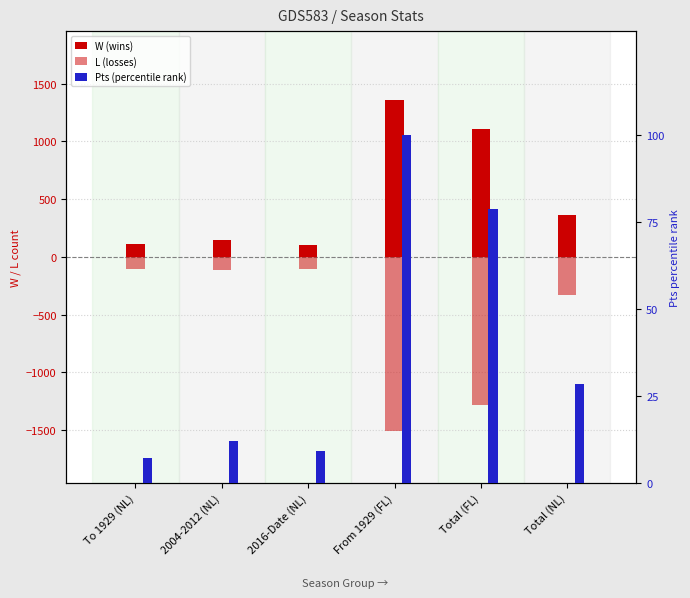

What are all the series names shown in the legend?

W (wins), L (losses), Pts (percentile rank)